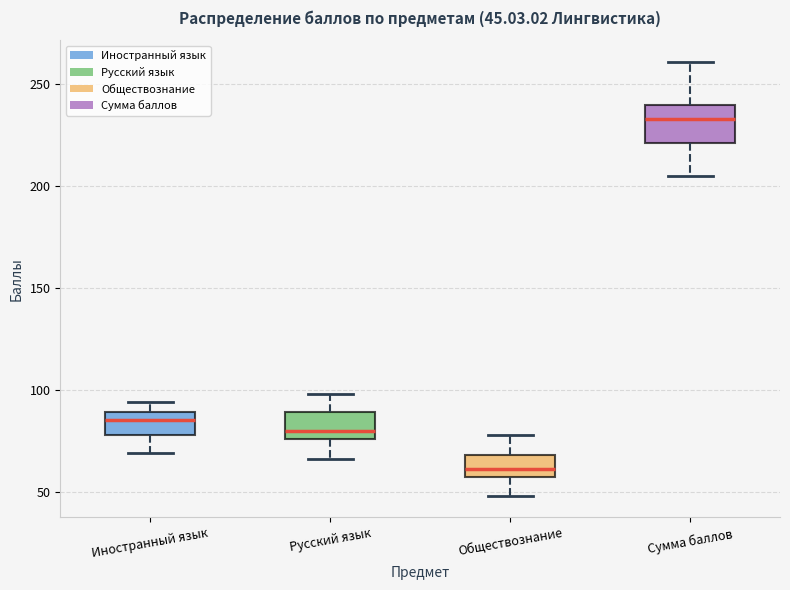

Comparing the boxes themselves (not the whiskers), which one is the tallest?

Сумма баллов